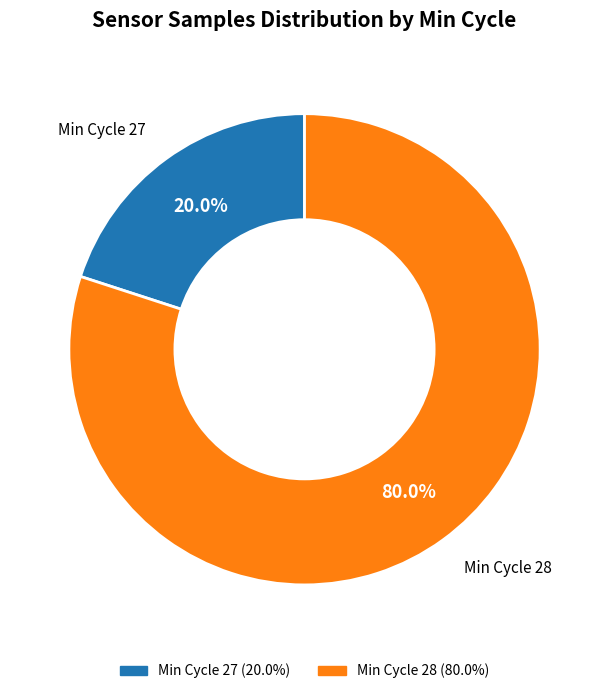

Does any single category account for the majority?

Yes